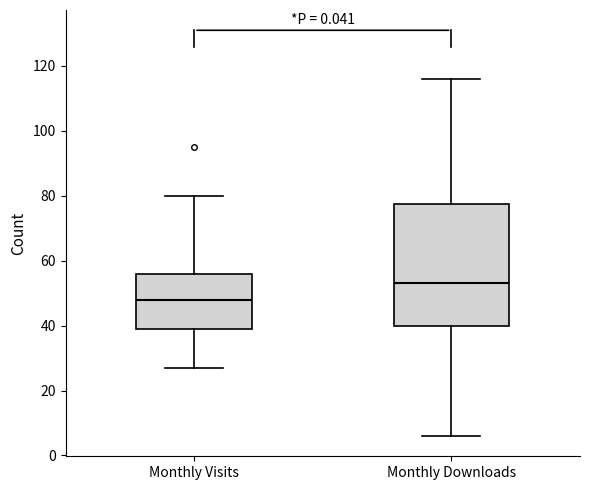

Reading left to right, transcribe this box plot: for each box, give where its median line is, the range the box spans, and where its two whiskers end, as read against the y-axis. The values are not printed on the chart, so give them approximately, as read against the axis.

Monthly Visits: median 48, box 40 to 56, whiskers 28 to 80
Monthly Downloads: median 54, box 40 to 78, whiskers 6 to 116